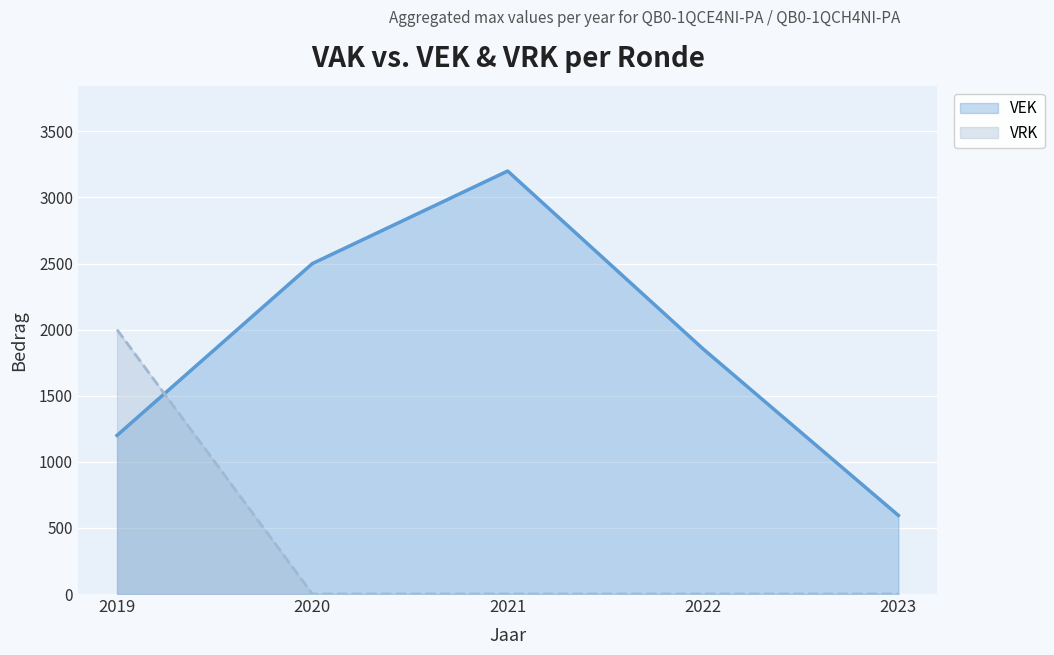

How many data points in VEK are above 1855?

2